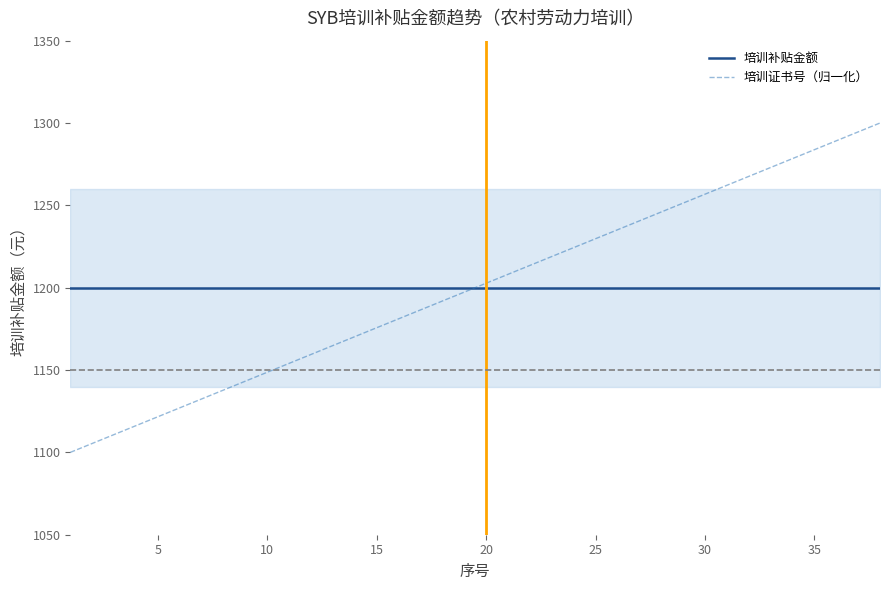

Is this an area chart (filled region under the line)?

No